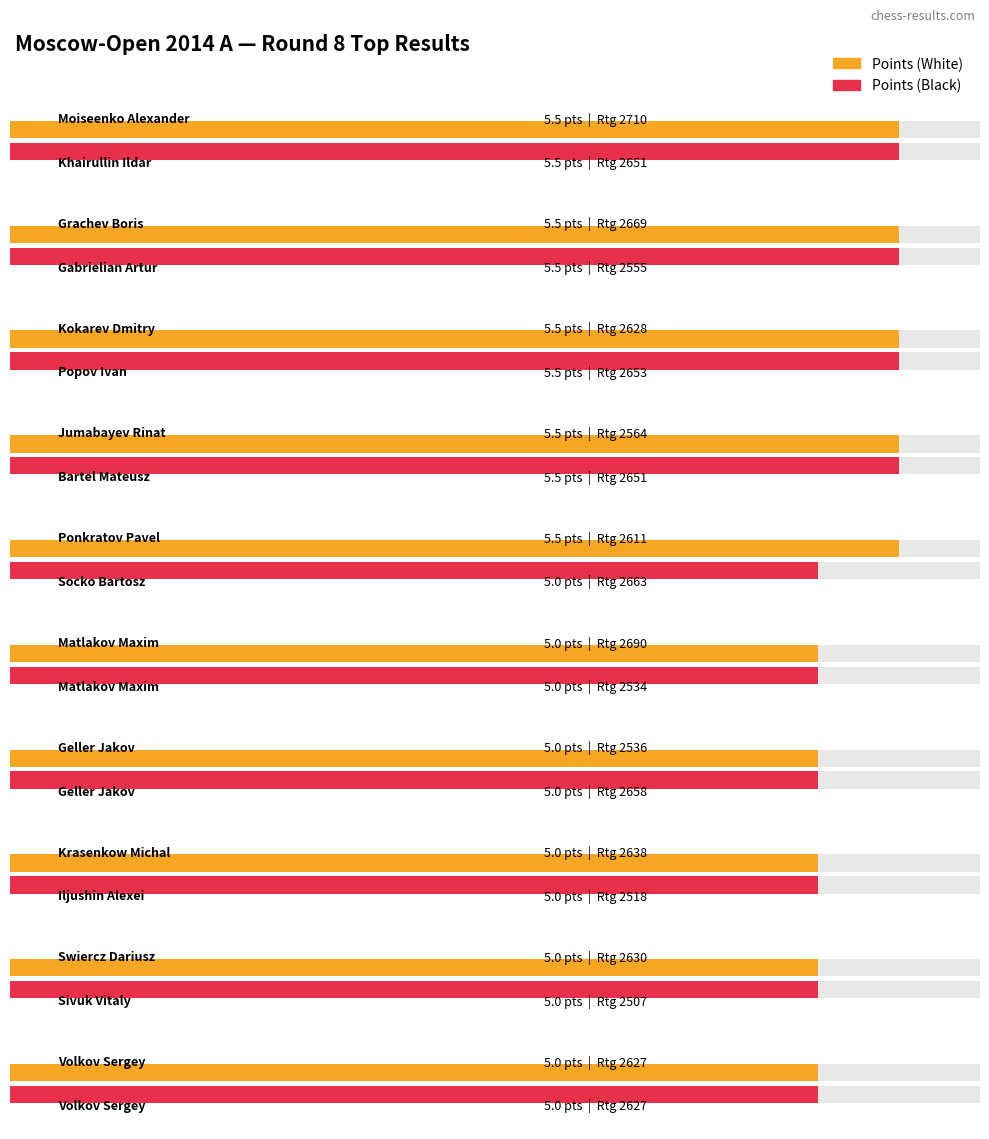

What is the difference between the second highest and second lowest values in the Points (White) series?

0.5